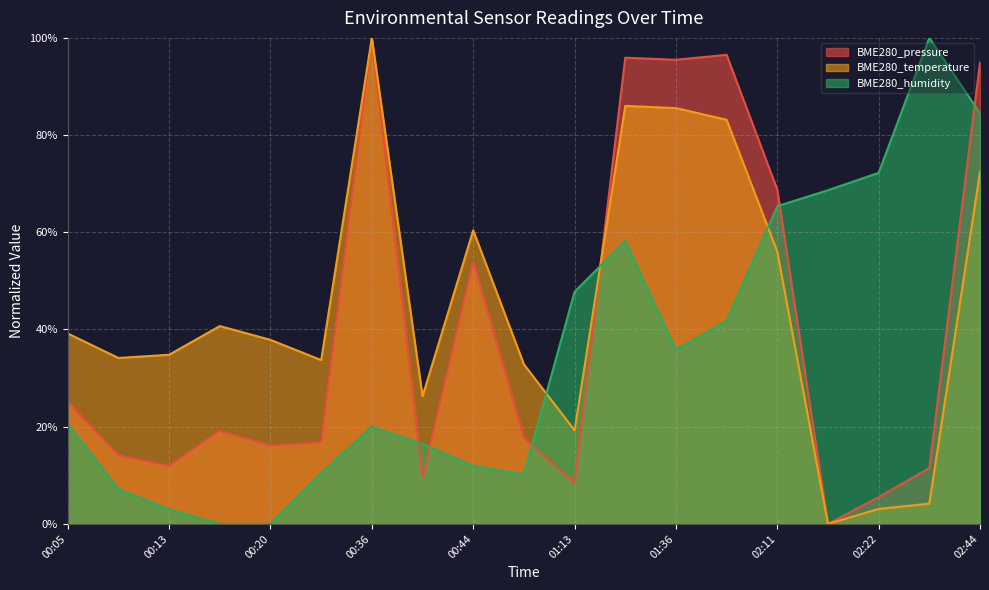

True or false: BME280_temperature and BME280_pressure intersect in this chart.

True